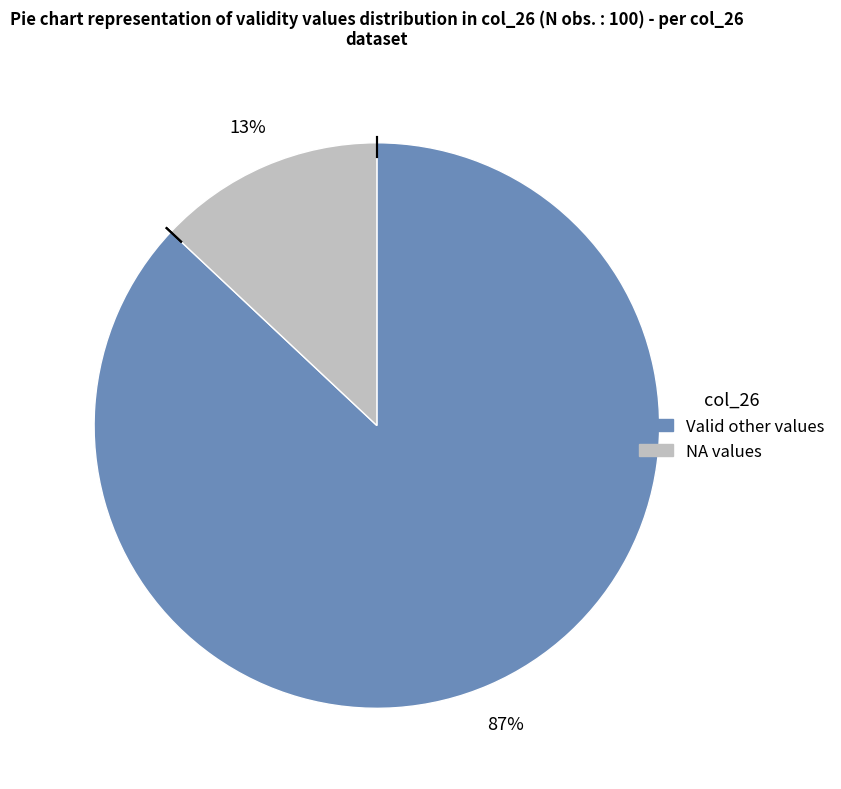

Does any single category account for the majority?

Yes